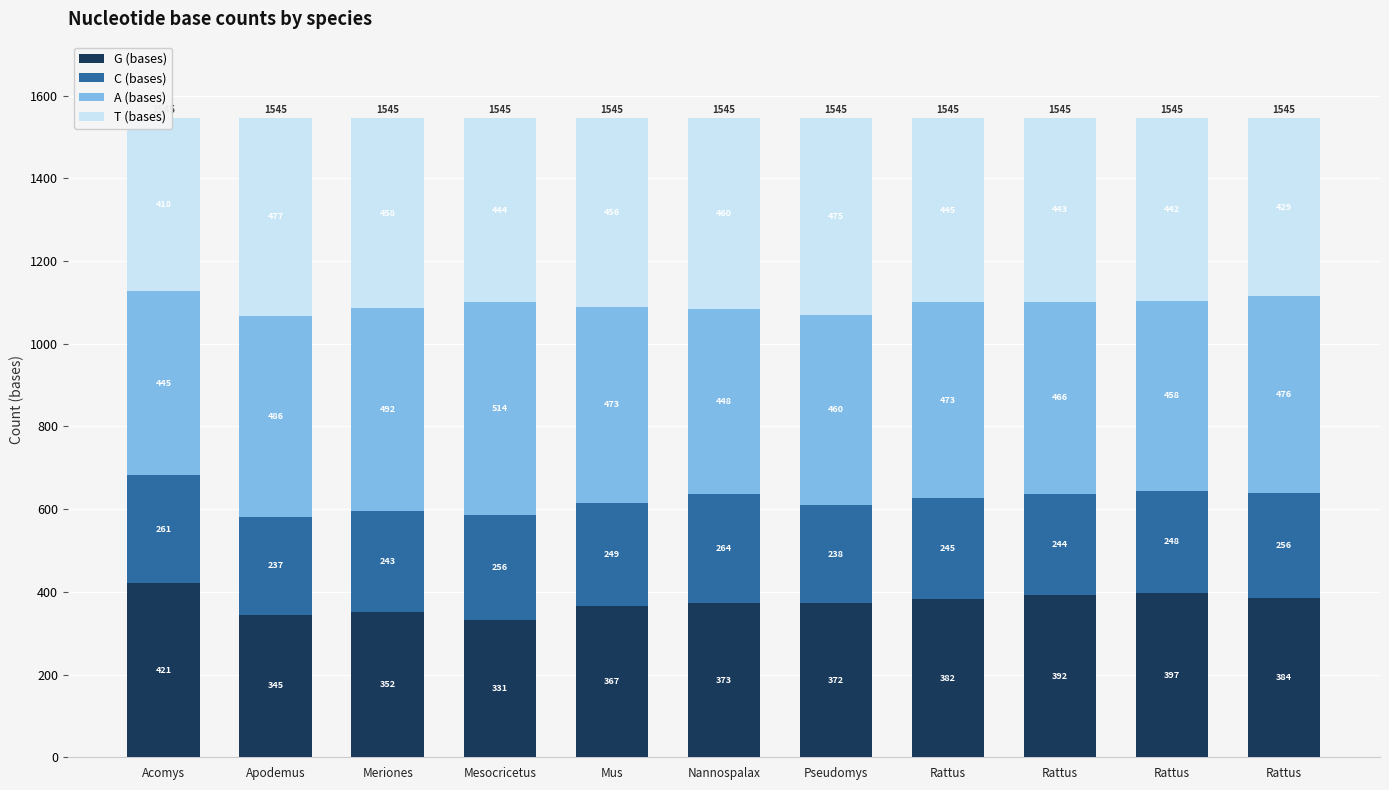

What is the value of the T (bases) bar at the 8th from the left?

445